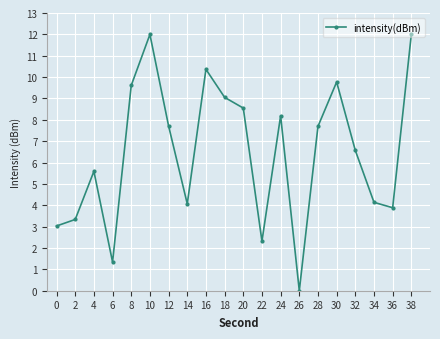

The value at 34 is 5.6. True or false?

False